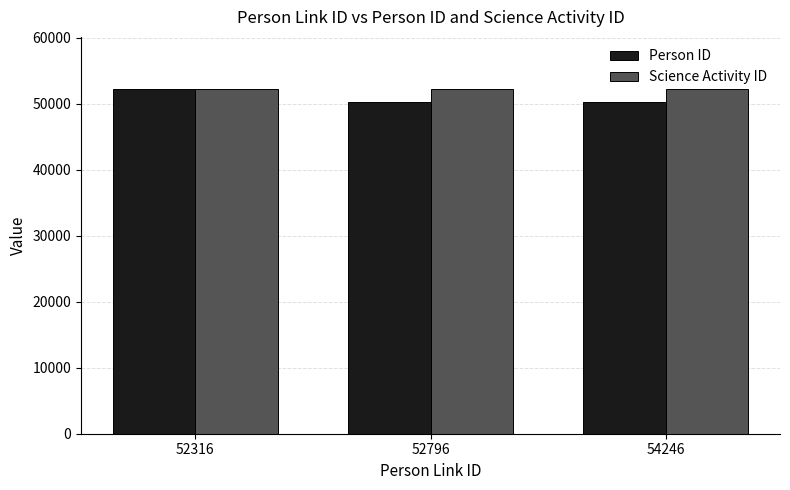

The Science Activity ID series shows 82231 at 52316. True or false?

False